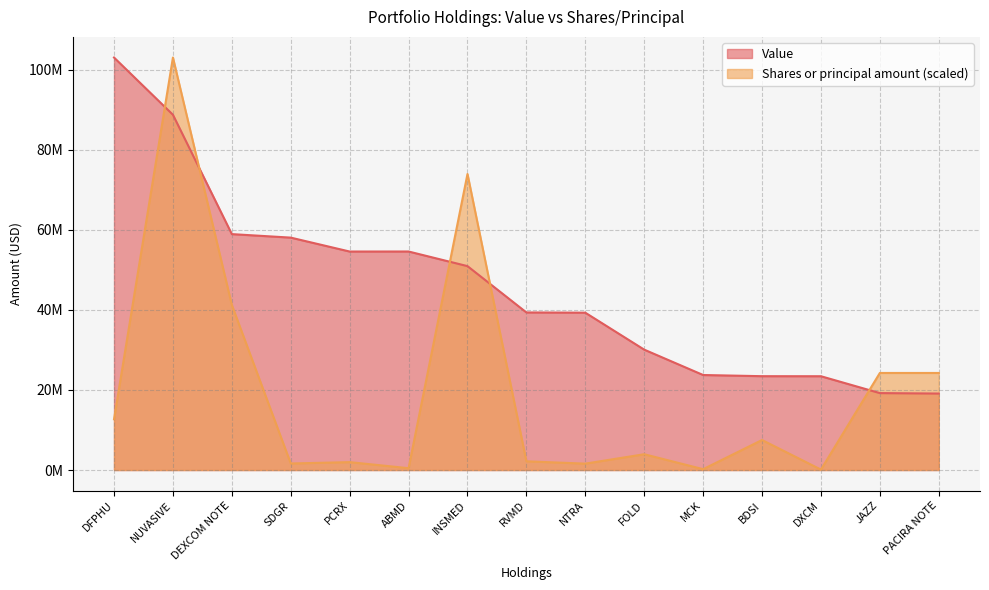

Rank the series at ABMD from highest to lowest value.

Value, Shares or principal amount (scaled)